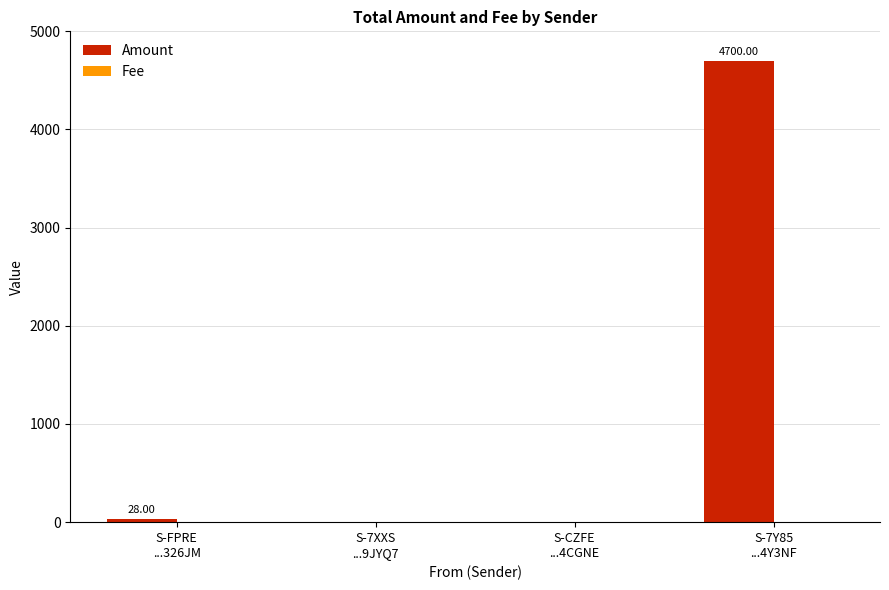

What is the sum of all Amount values?

4728.1